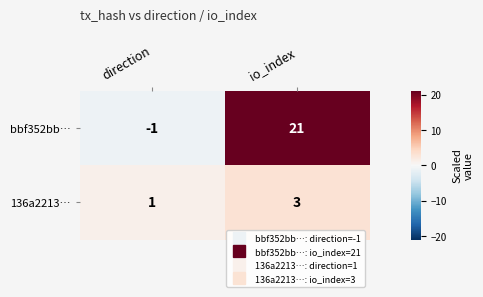

The bbf352bb… series shows 21 at io_index. True or false?

True